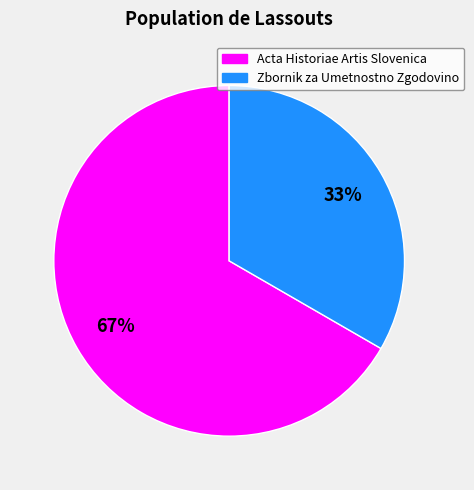

To the nearest percent, what is the combined percentage of Acta Historiae Artis Slovenica and Zbornik za Umetnostno Zgodovino?

100%